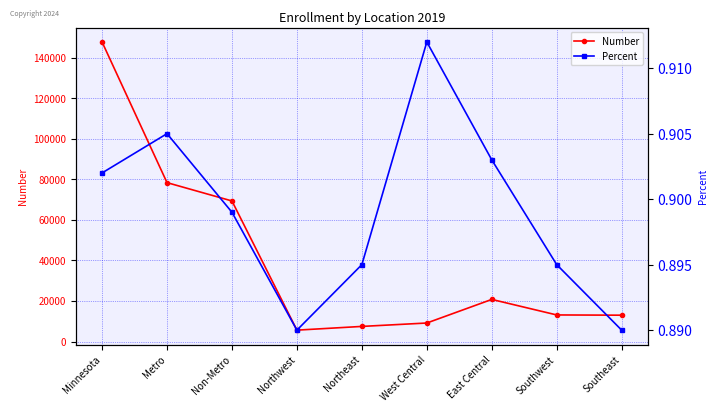

Between Southeast and East Central, which is larger?

East Central